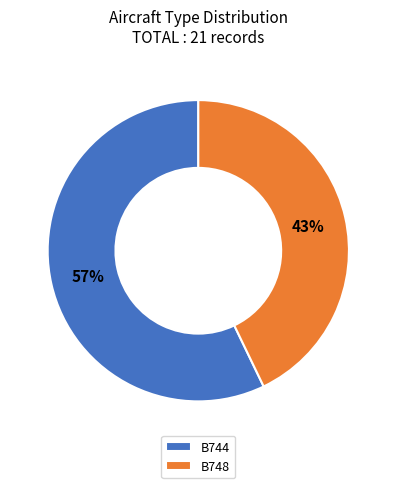

To the nearest percent, what portion does B748 represent?

43%